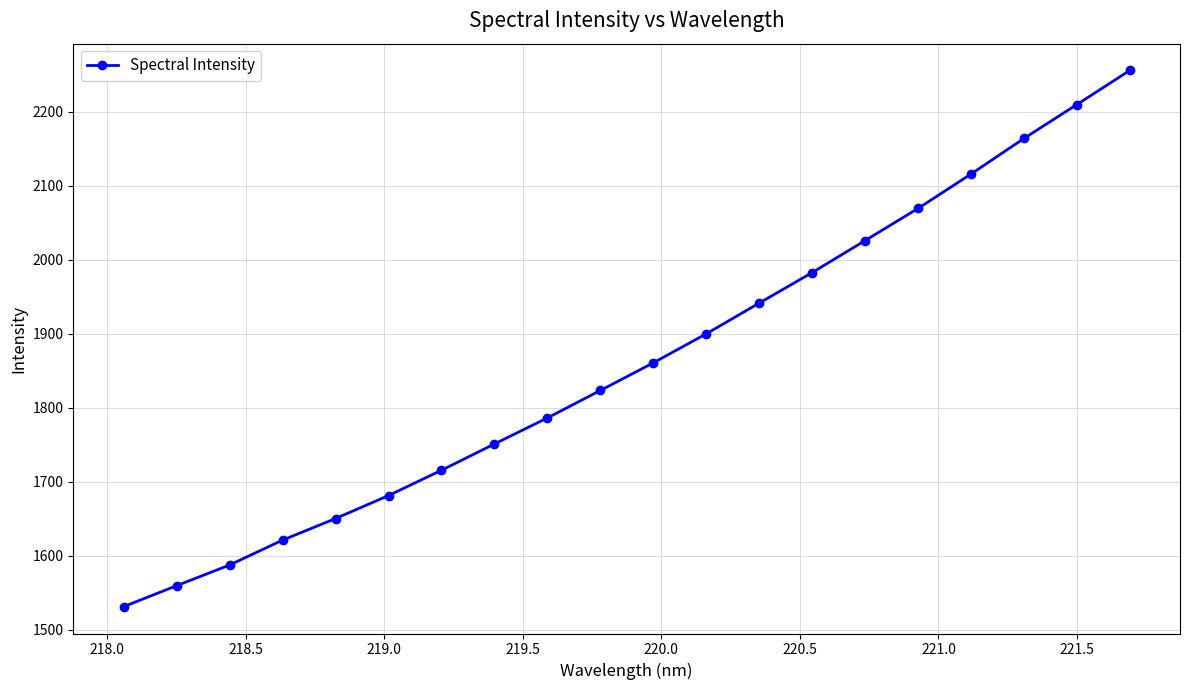

What is the value of the 3rd point from the left?

1587.2